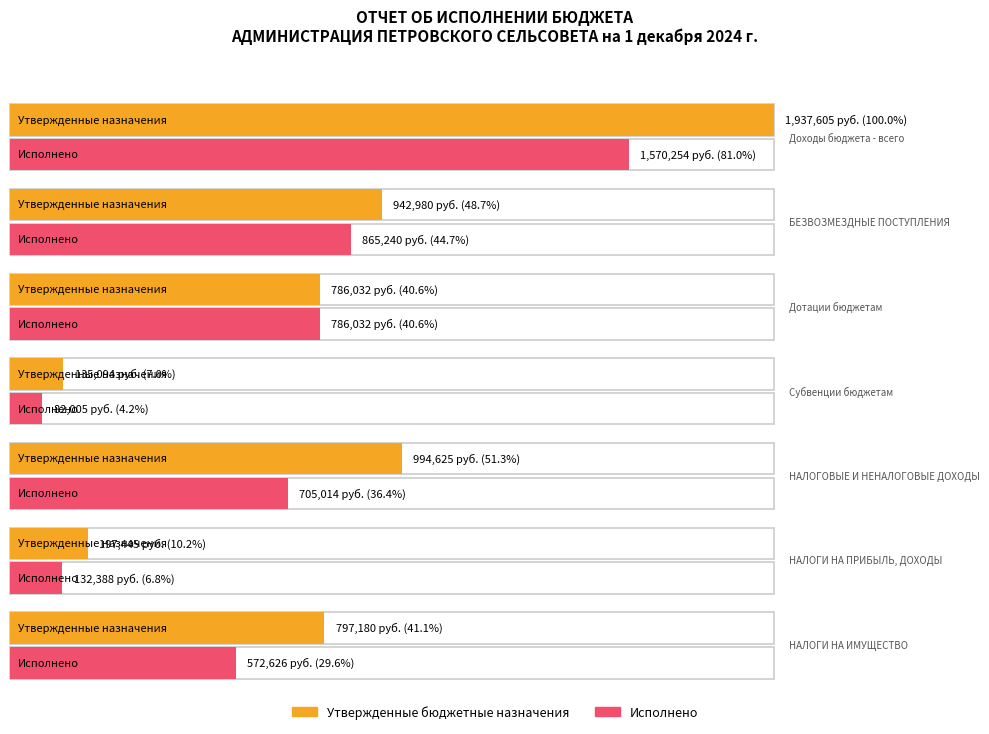

Reading left to right, list all the values displayed in this chart.

Утвержденные бюджетные назначения: Доходы бюджета - всего=1937605.0	БЕЗВОЗМЕЗДНЫЕ ПОСТУПЛЕНИЯ=942980.0	Дотации бюджетам=786032.0	Субвенции бюджетам=135094.0	НАЛОГОВЫЕ И НЕНАЛОГОВЫЕ ДОХОДЫ=994625.0	НАЛОГИ НА ПРИБЫЛЬ, ДОХОДЫ=197445.0	НАЛОГИ НА ИМУЩЕСТВО=797180.0
Исполнено: Доходы бюджета - всего=1570253.5	БЕЗВОЗМЕЗДНЫЕ ПОСТУПЛЕНИЯ=865239.8	Дотации бюджетам=786032.0	Субвенции бюджетам=82004.9	НАЛОГОВЫЕ И НЕНАЛОГОВЫЕ ДОХОДЫ=705013.7	НАЛОГИ НА ПРИБЫЛЬ, ДОХОДЫ=132387.6	НАЛОГИ НА ИМУЩЕСТВО=572626.1